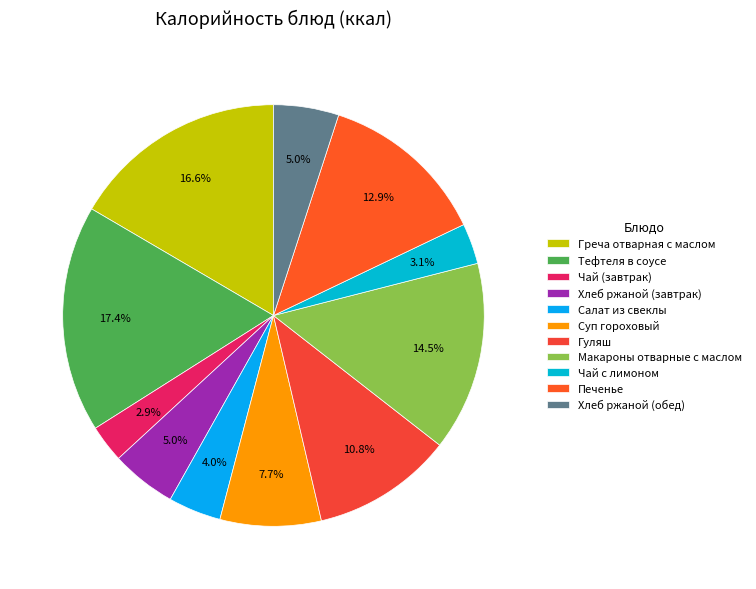

What is the total percentage of Салат из свеклы and Чай с лимоном?

7.2%